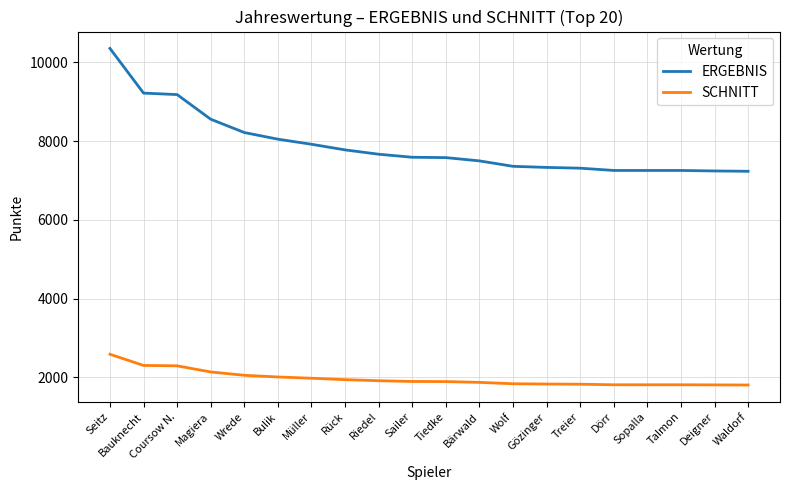

Is the value of SCHNITT at Deigner greater than the value of ERGEBNIS at Treier?

No